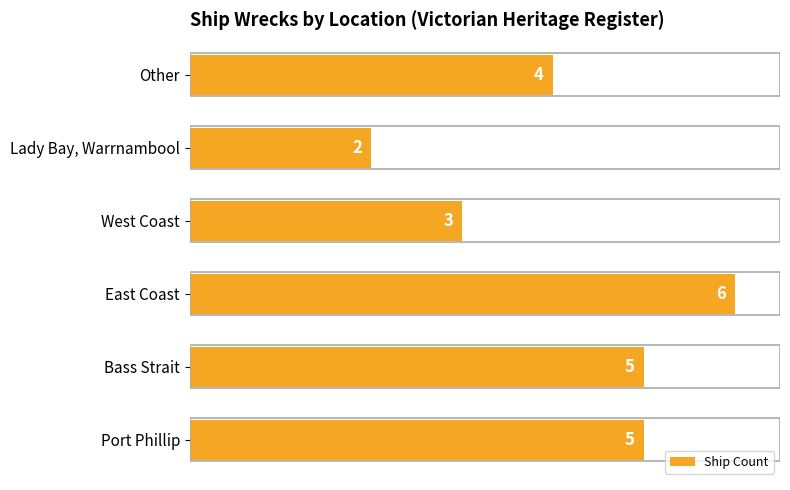

Which category has the lowest value across all series?

Lady Bay, Warrnambool